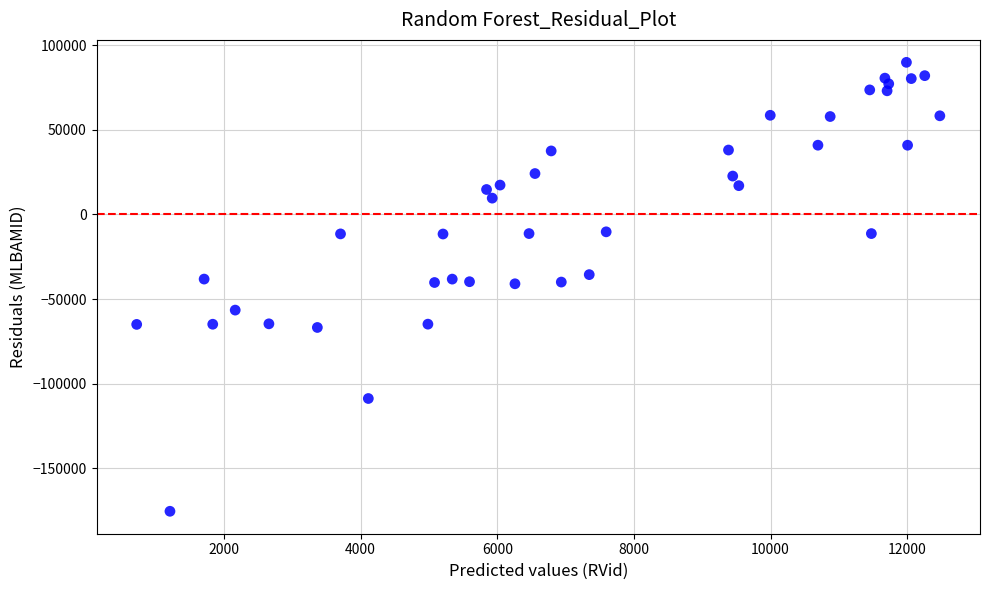

What is the range of Y values (max minus min)?

265123.0